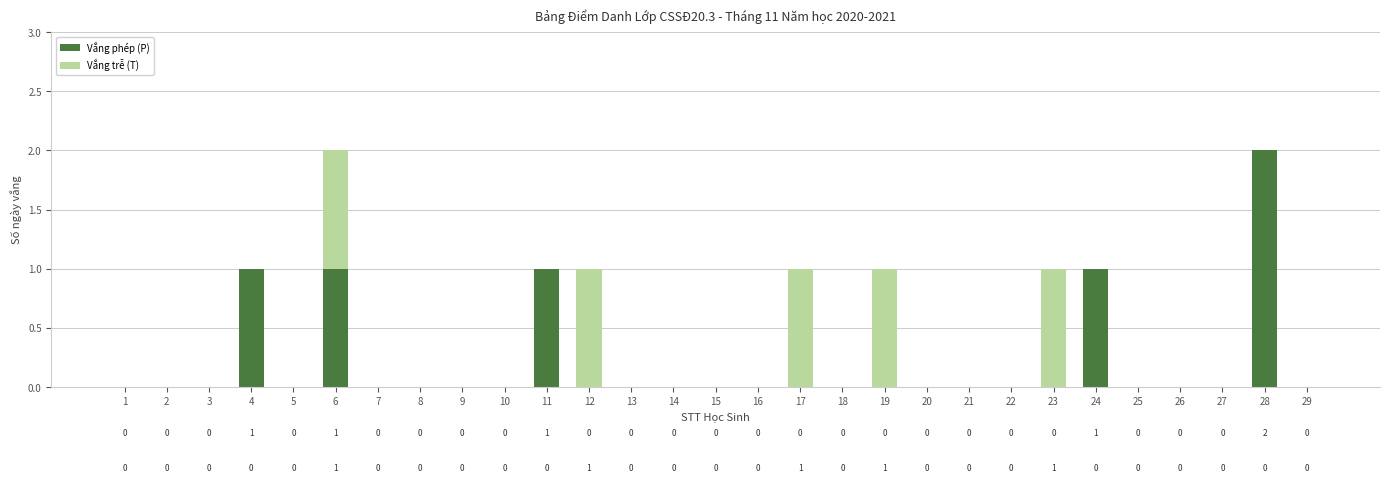

How many values in Vắng phép (P) are above zero?

5